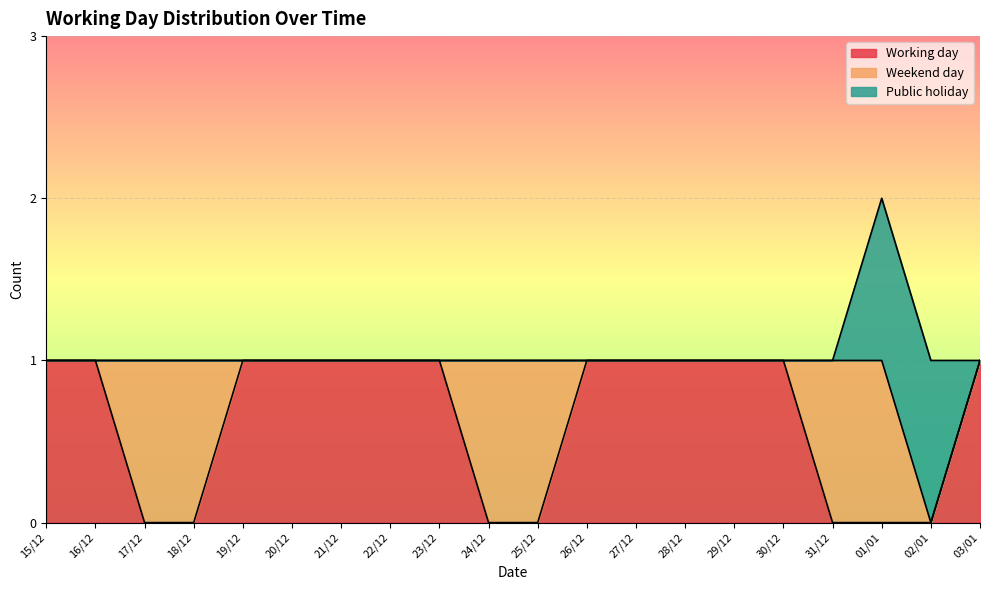

Does the chart display data point markers on the line(s)?

No